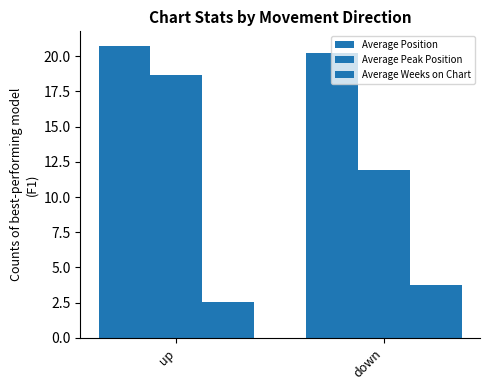

How many distinct data groups are displayed?

3